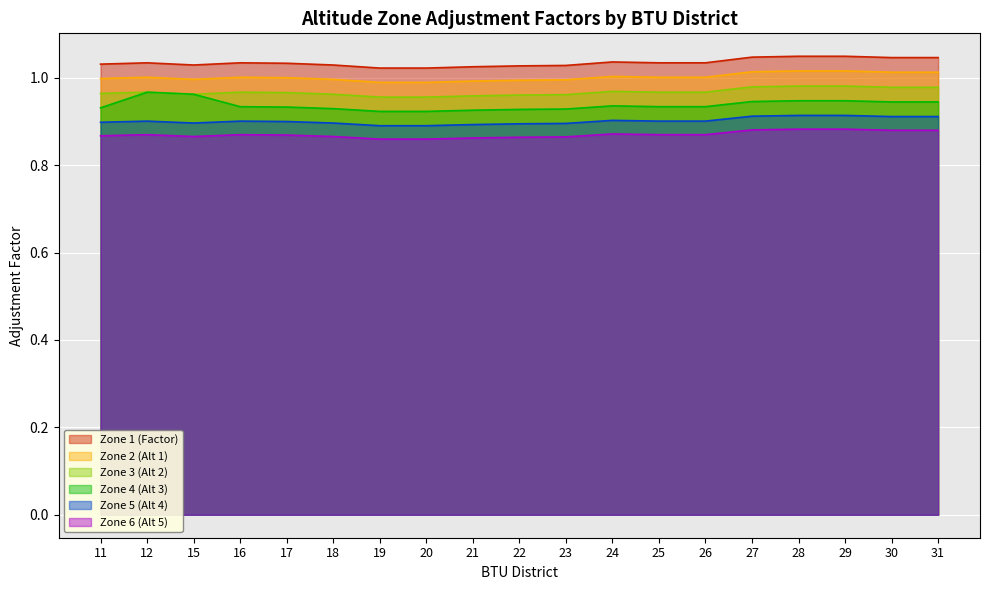

Which label corresponds to the smallest value in the chart?

19